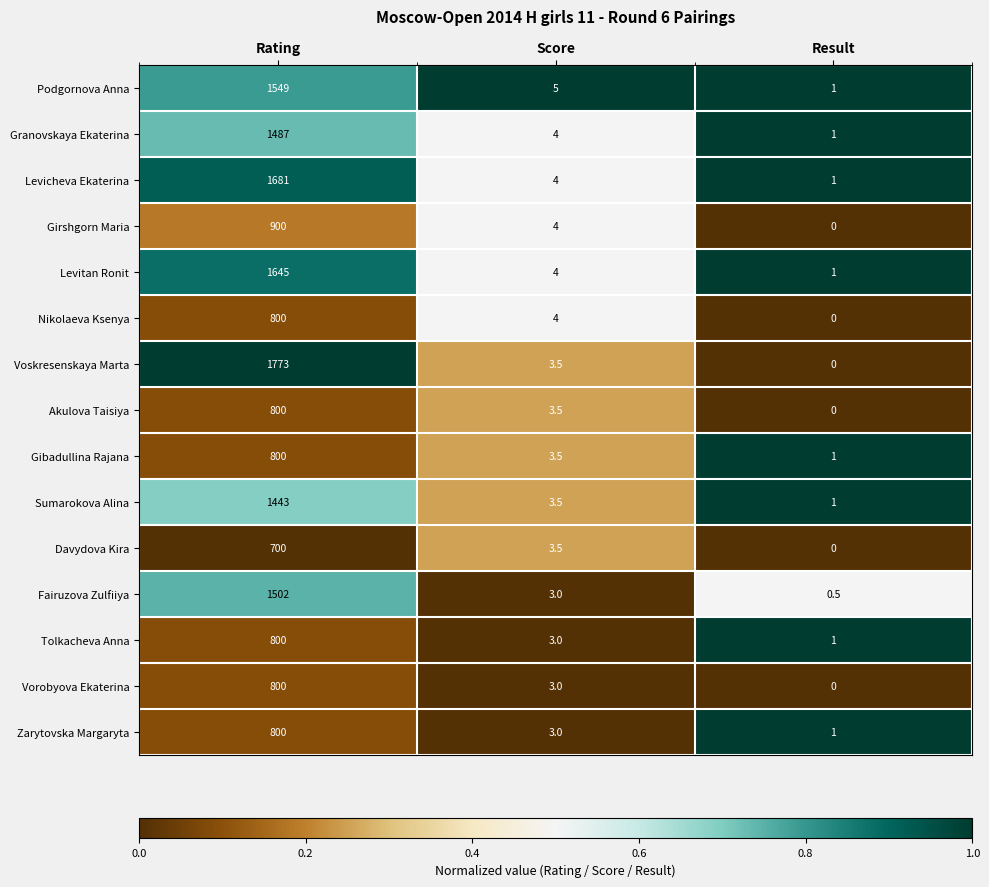

What is the difference between the highest and lowest values at Score?

2.0